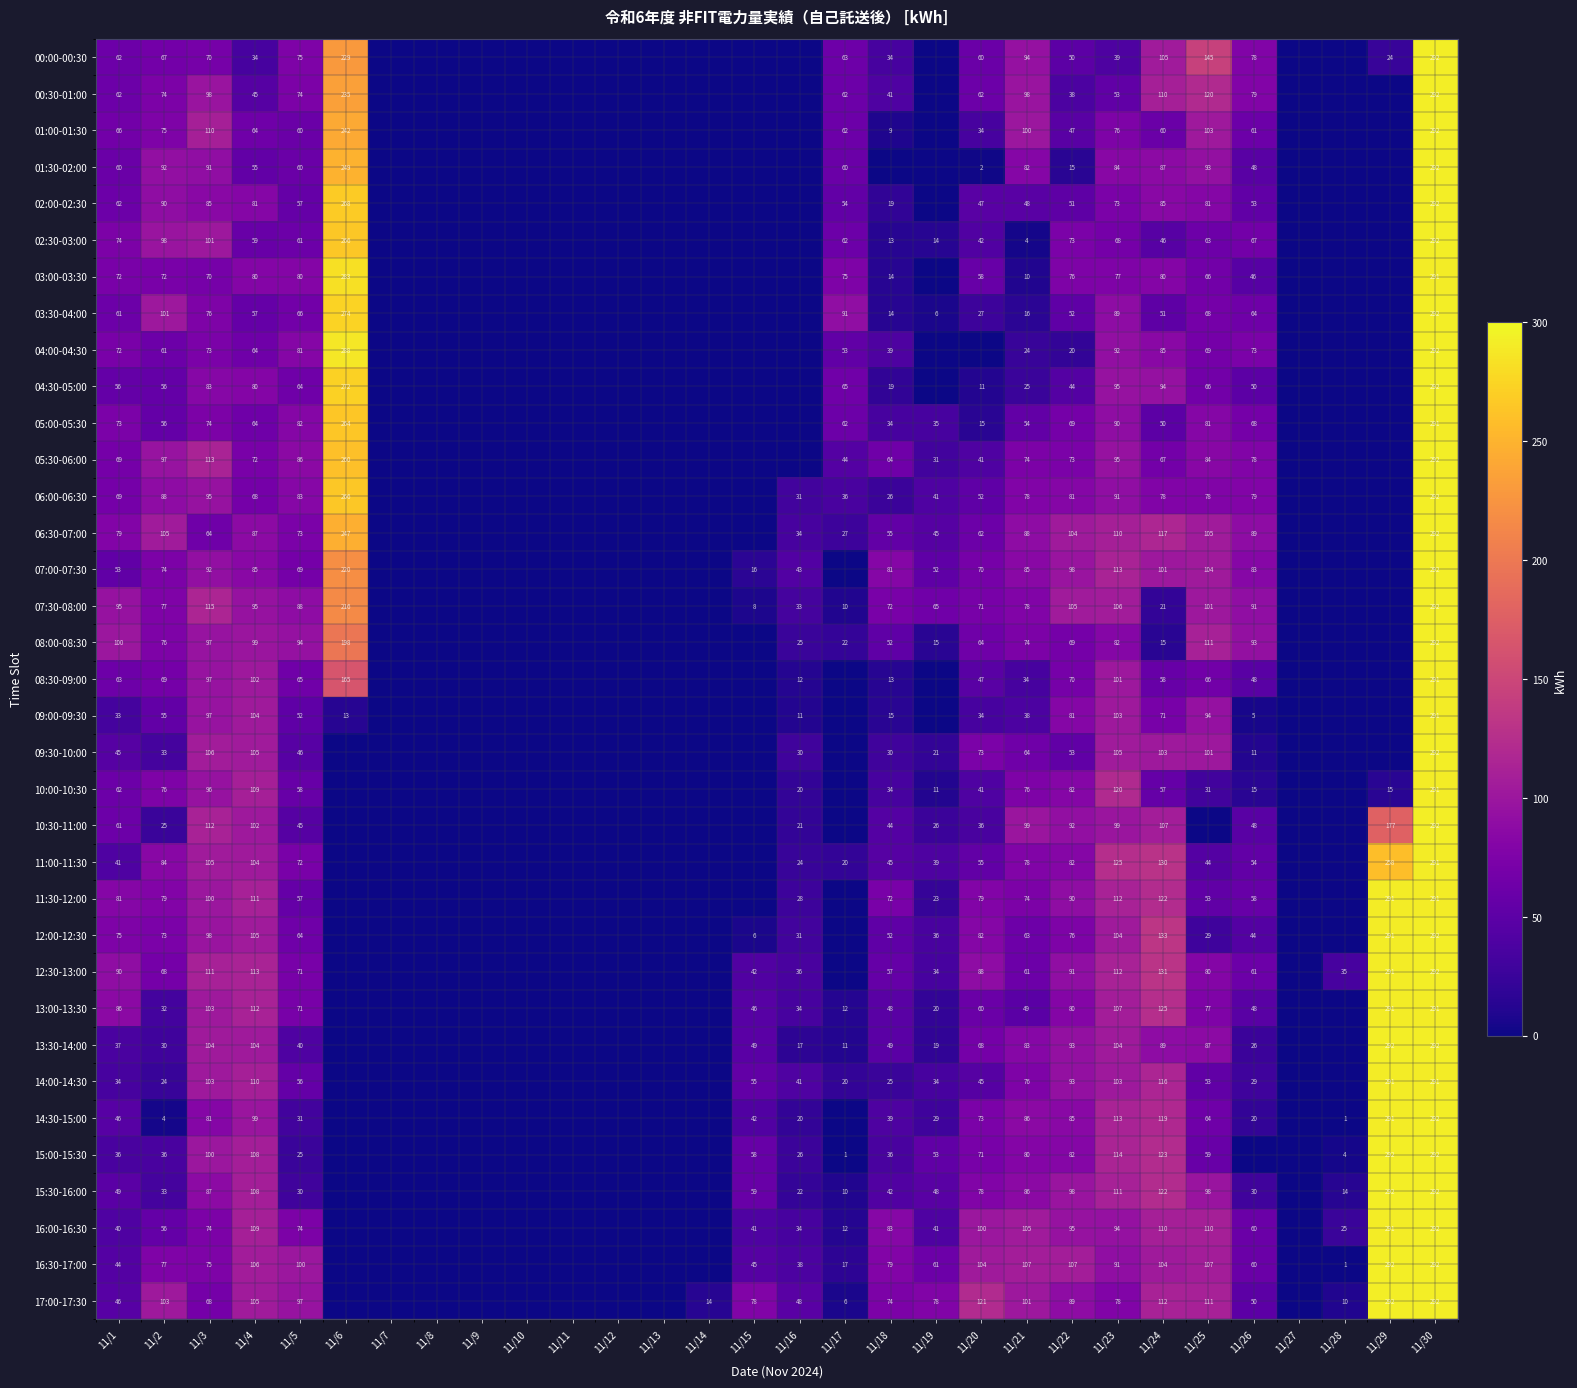

Is it true that 03:00-03:30 equals 72 at 11/1?

True